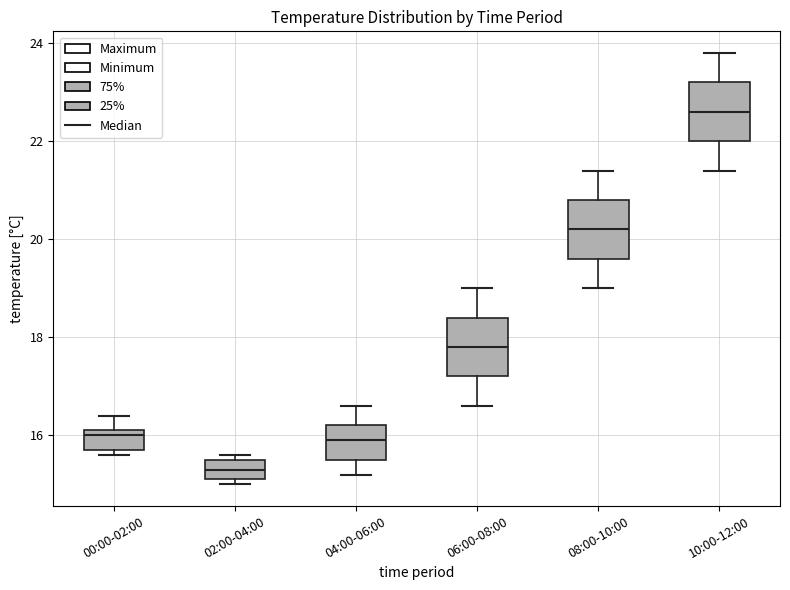

Reading left to right, read every box against the y-axis: the position of its median line, the range the box covers, and the ends of its whiskers. The values are not printed on the chart, so give them approximately, as read against the axis.

00:00-02:00: median 16.0, box 15.8 to 16.2, whiskers 15.6 to 16.4
02:00-04:00: median 15.4, box 15.2 to 15.6, whiskers 15.0 to 15.6 (just above the box's upper edge)
04:00-06:00: median 16.0, box 15.6 to 16.2, whiskers 15.2 to 16.6
06:00-08:00: median 17.8, box 17.2 to 18.4, whiskers 16.6 to 19.0
08:00-10:00: median 20.2, box 19.6 to 20.8, whiskers 19.0 to 21.4
10:00-12:00: median 22.6, box 22.0 to 23.2, whiskers 21.4 to 23.8